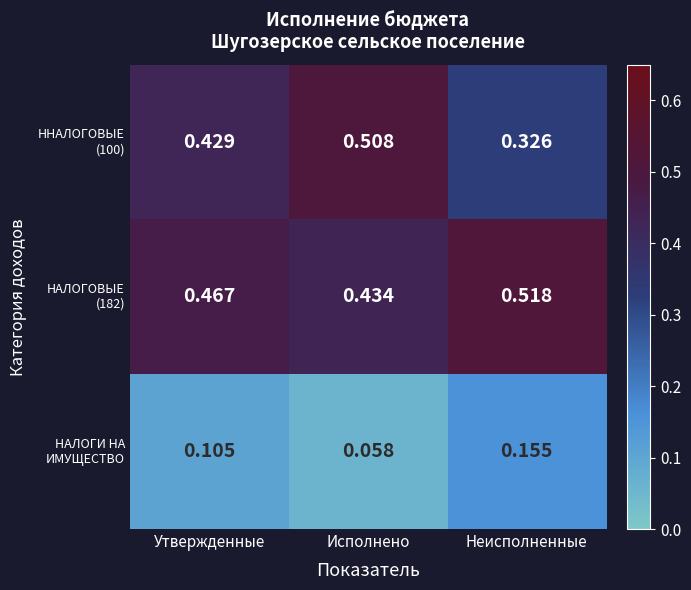

At which category is the sum across all series the highest?

Утвержденные